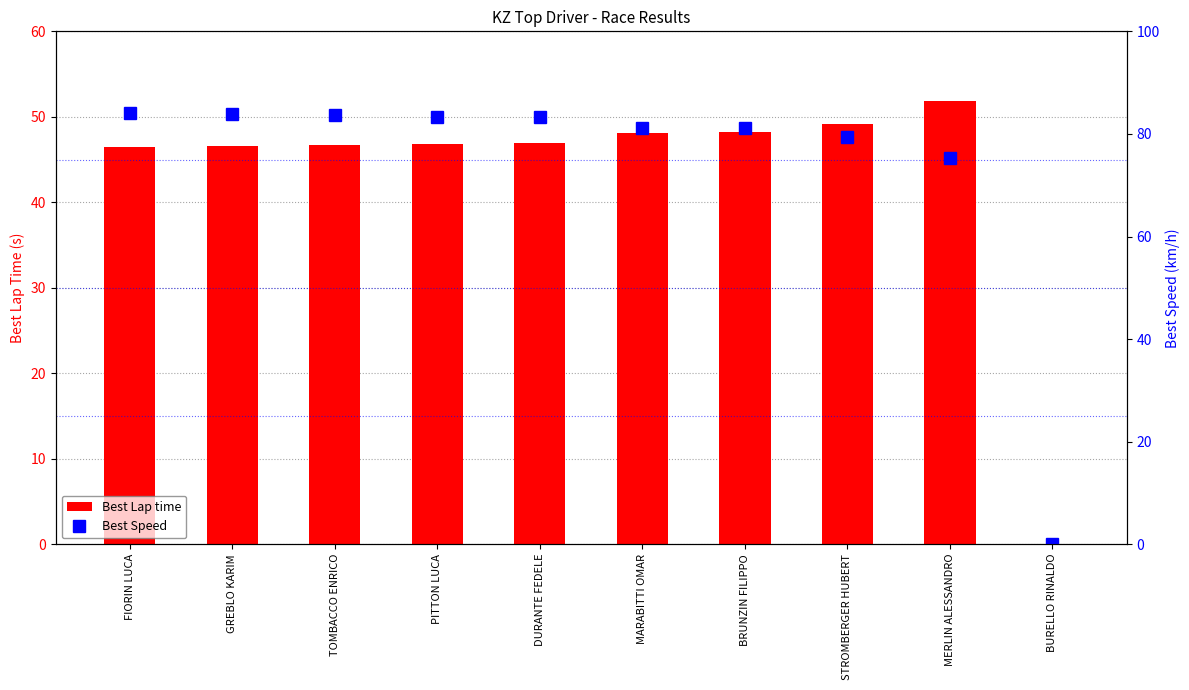

Reading right to left, list all the values displayed in this chart.

Best Lap time: 0.0	51.9	49.2	48.2	48.2	46.9	46.8	46.7	46.6	46.5
Best Speed: 0.0	75.3	79.5	81.1	81.1	83.3	83.4	83.6	83.8	84.0